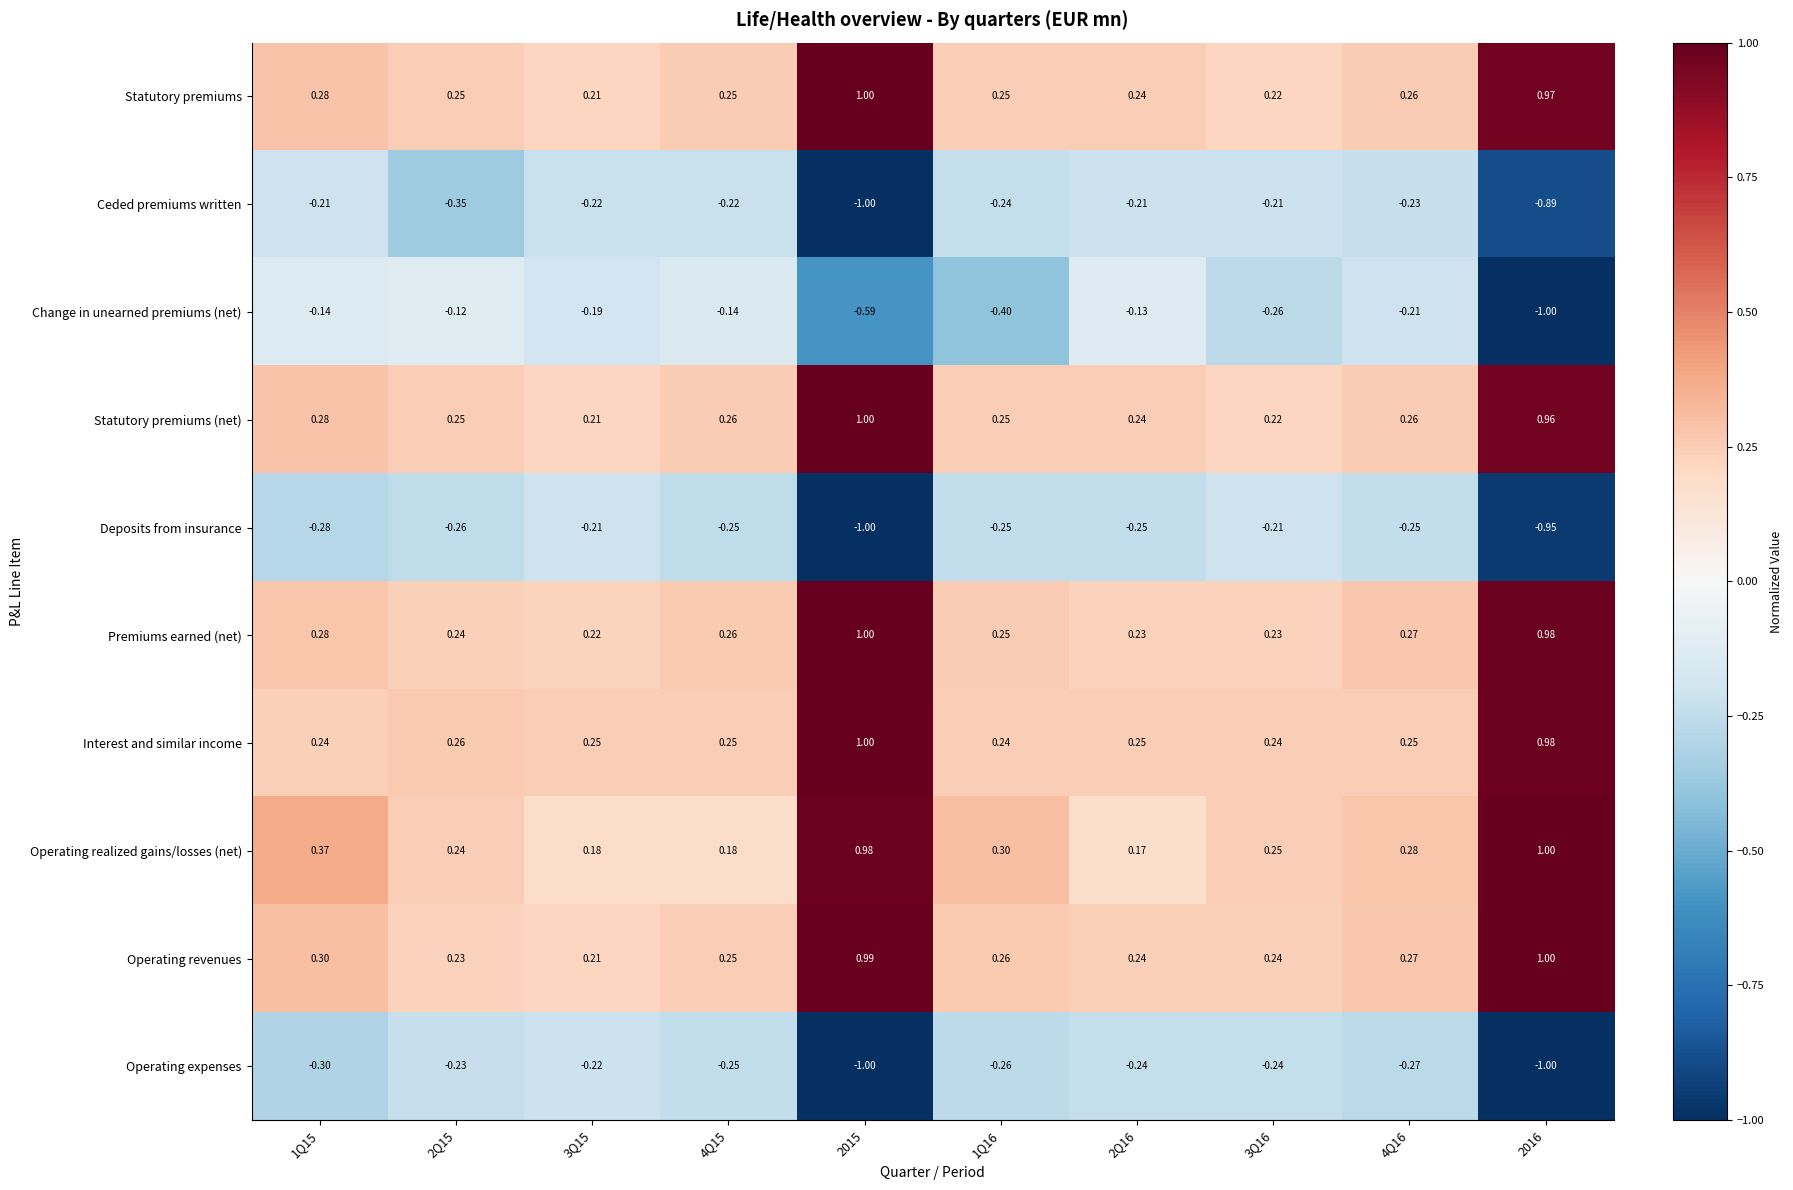

Which series has the largest range (max minus min)?

Change in unearned premiums (net)